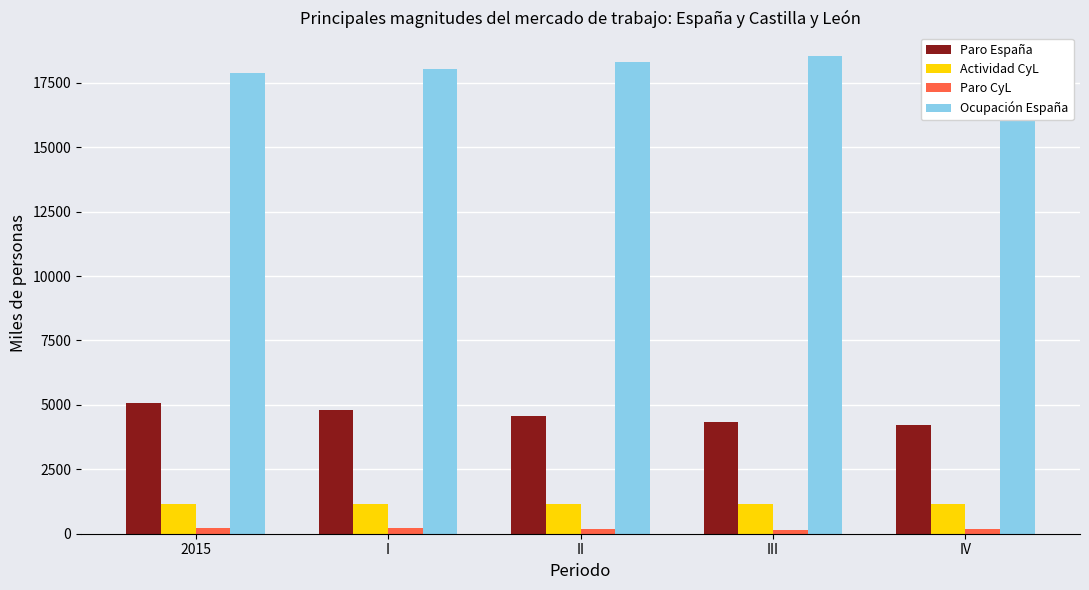

At I, list the series in order from largest to smallest.

Ocupación España, Paro España, Actividad CyL, Paro CyL